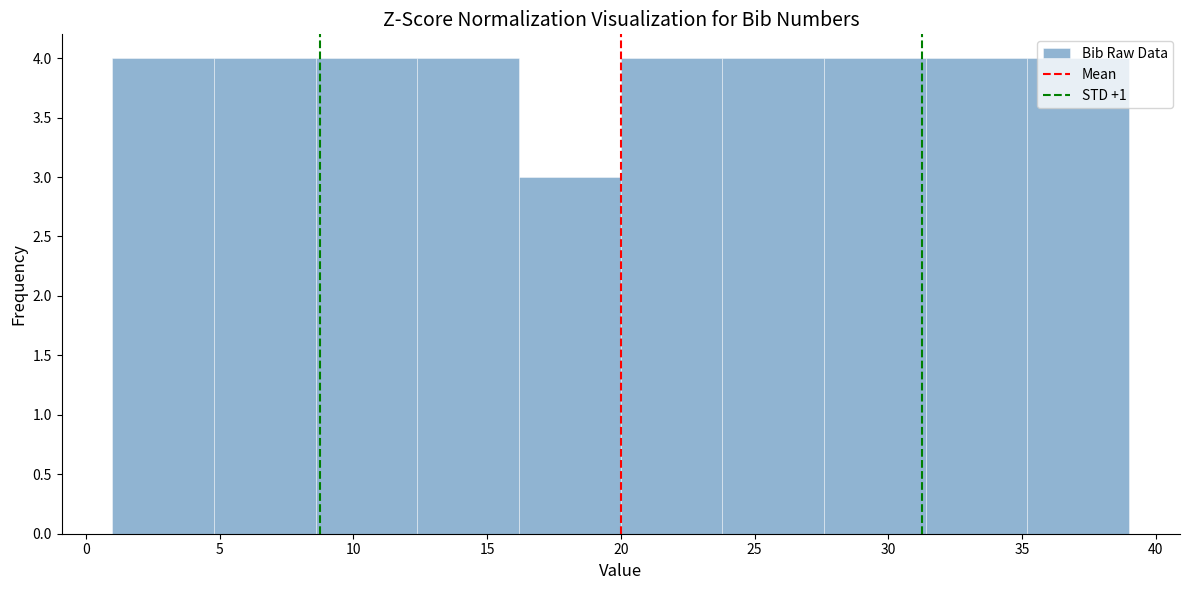

Reading left to right, list every bar in this chart as the range it spans on the x-axis followed by its height. Neither the bar edges nor the heights are printed on the chart, so give them approximately, as read against the axes.

1.0 to 4.8: 4
4.8 to 8.6: 4
8.6 to 12.4: 4
12.4 to 16.2: 4
16.2 to 20.0: 3
20.0 to 23.8: 4
23.8 to 27.6: 4
27.6 to 31.4: 4
31.4 to 35.2: 4
35.2 to 39.0: 4